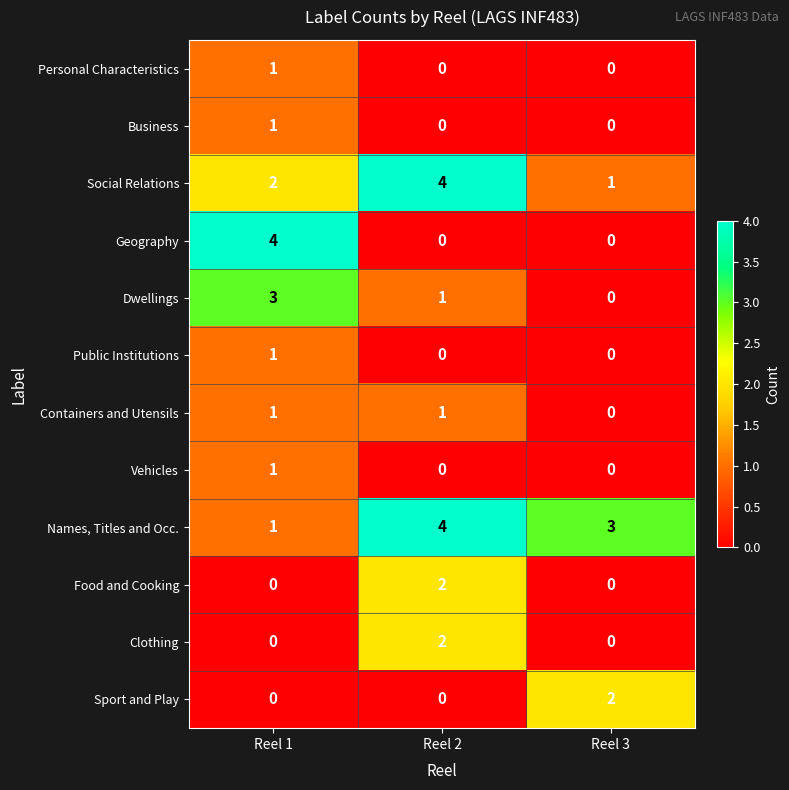

Which series changed the most between Reel 2 and Reel 3?

Social Relations